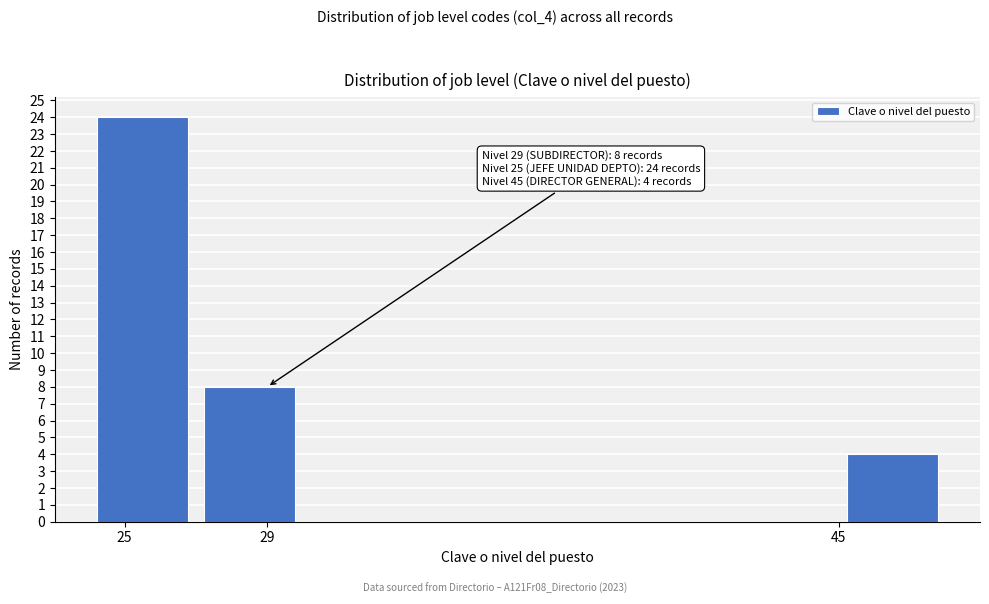

Over which range of the x-axis is the bar tallest?

24 to 27